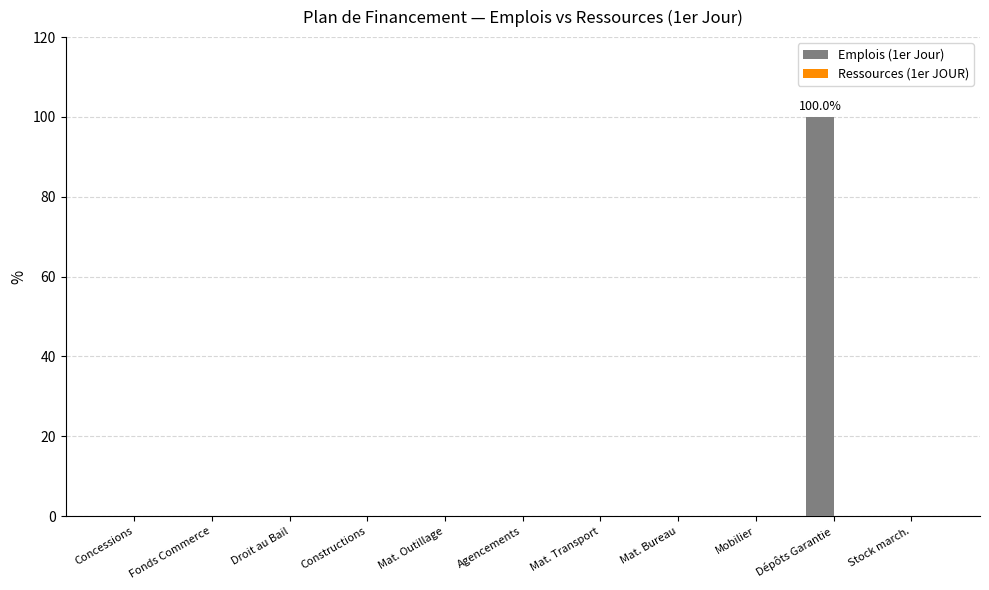

At which category does the chart reach its peak across all series?

Dépôts Garantie